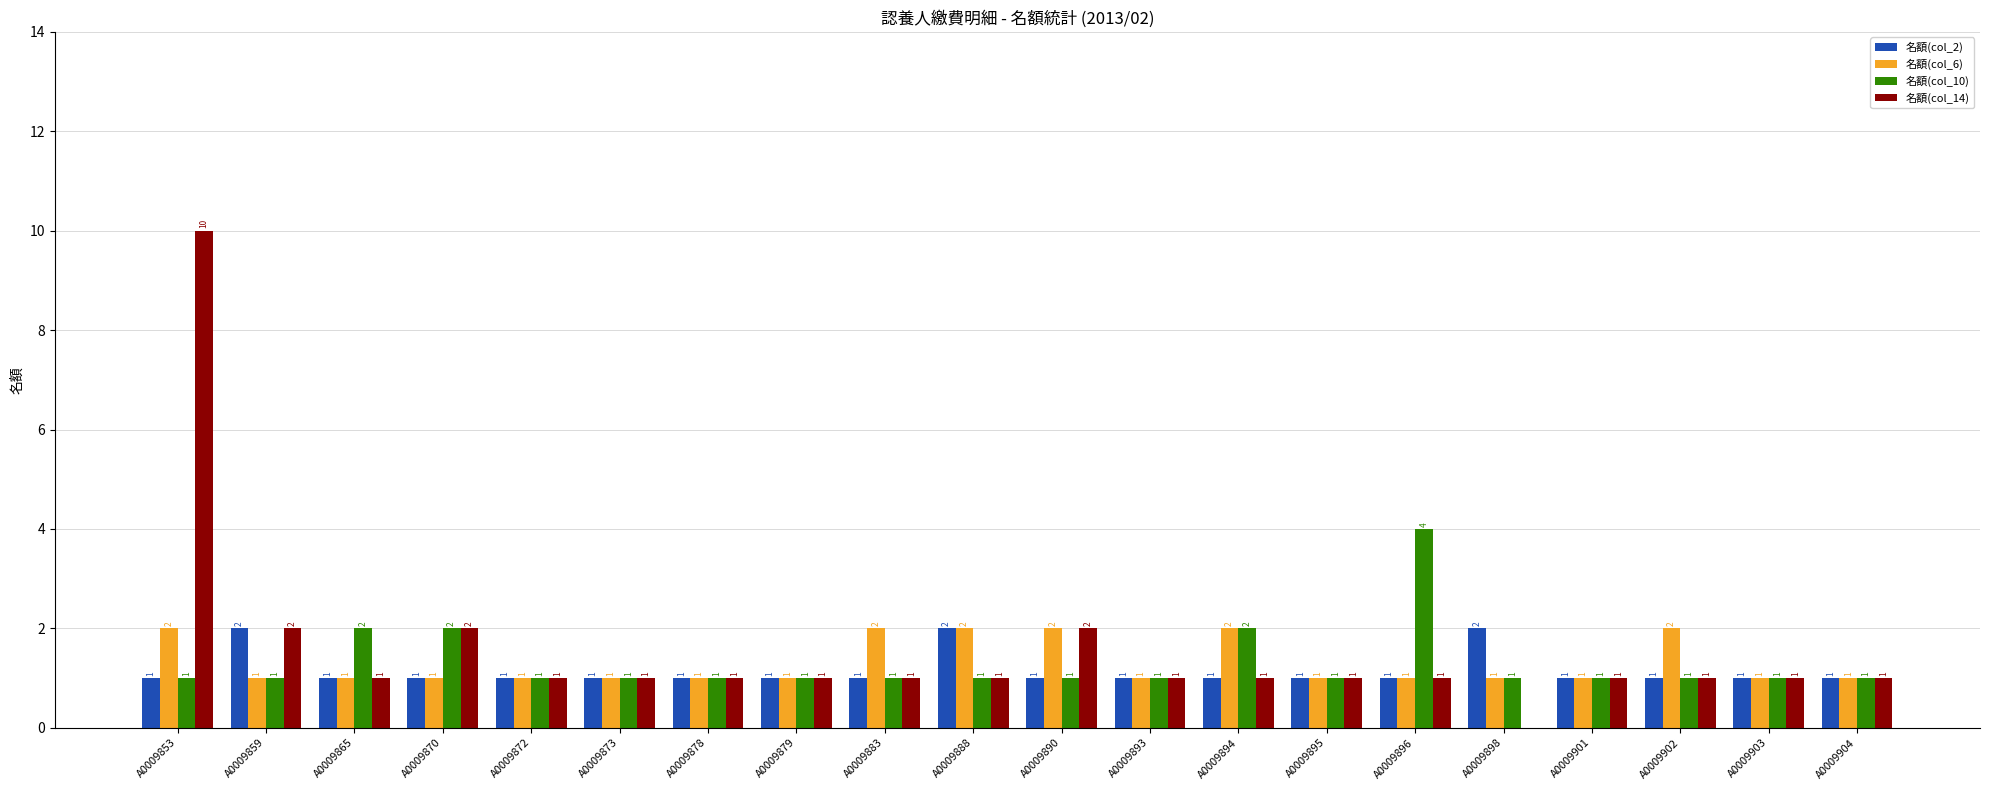

The 名額(col_2) series shows 1 at A0009904. True or false?

True